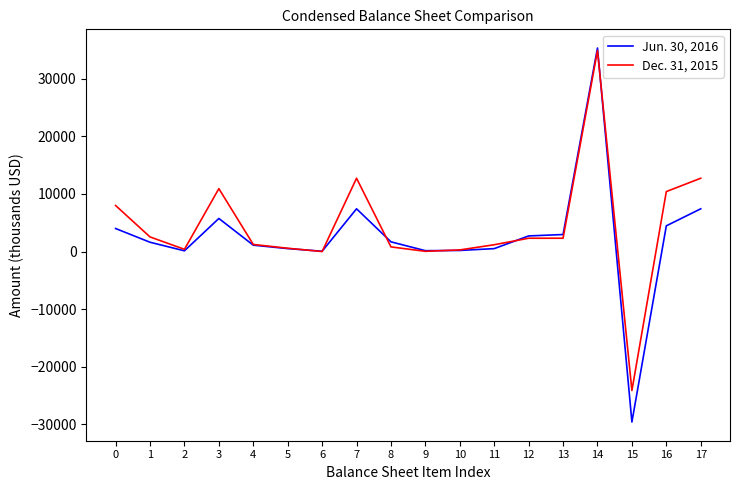

What is the sum of all Jun. 30, 2016 values?

46435